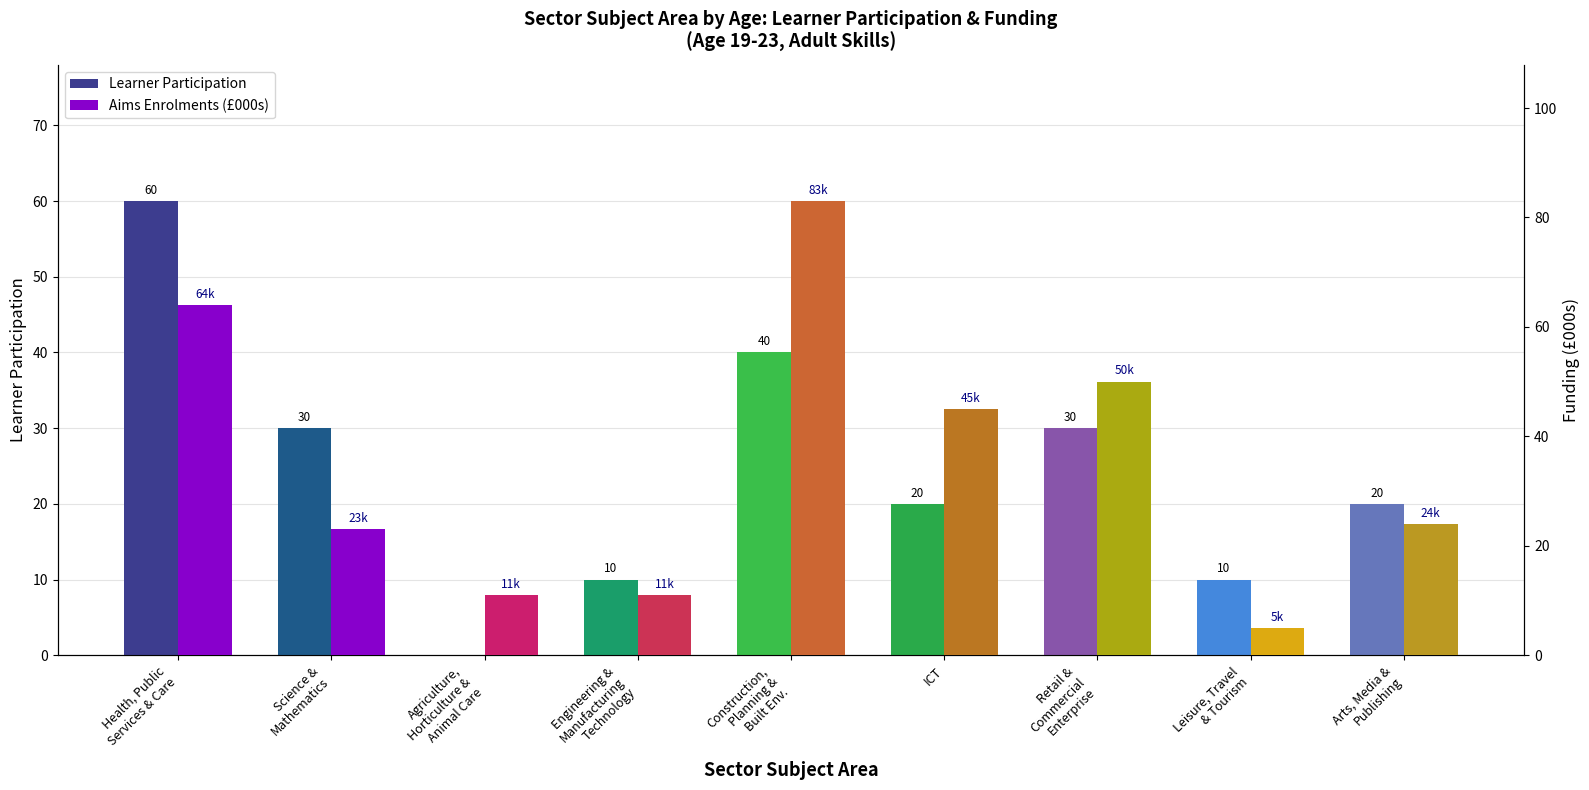

What is the label of the 4th bar from the left?

Engineering &
Manufacturing
Technology